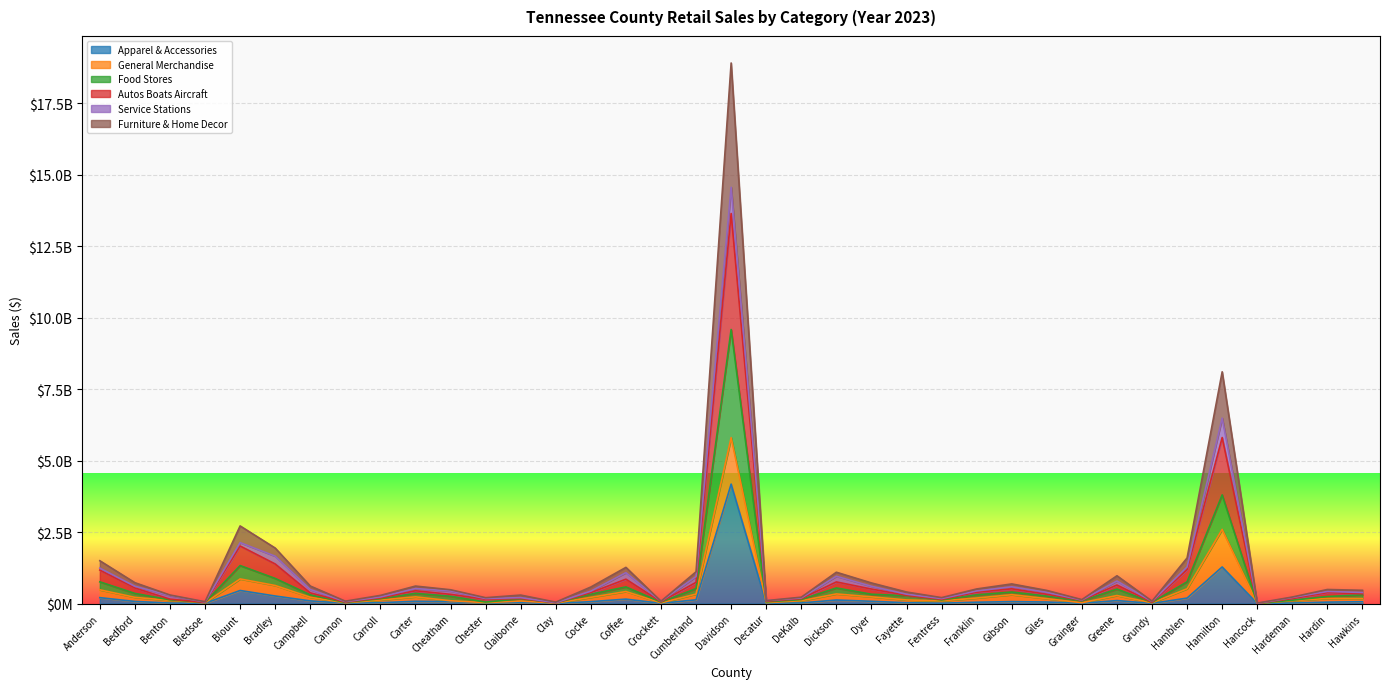

Which series has the widest spread of values?

Autos Boats Aircraft